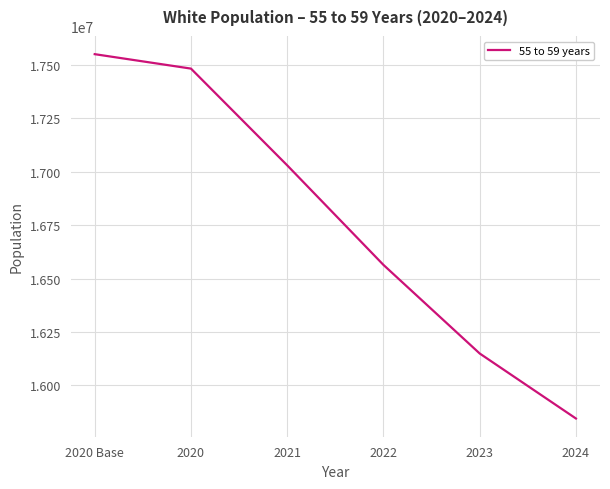

Reading right to left, list all the values displayed in this chart.

2024=15844064	2023=16148685	2022=16563824	2021=17030308	2020=17483549	2020 Base=17551179